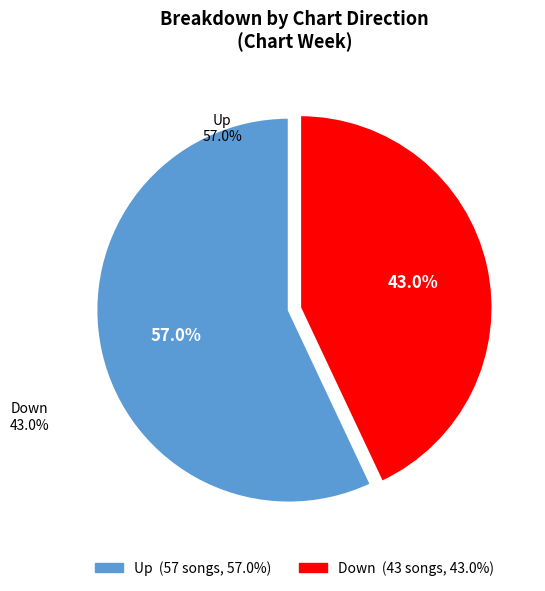

Is there any slice that represents more than half of the pie?

Yes